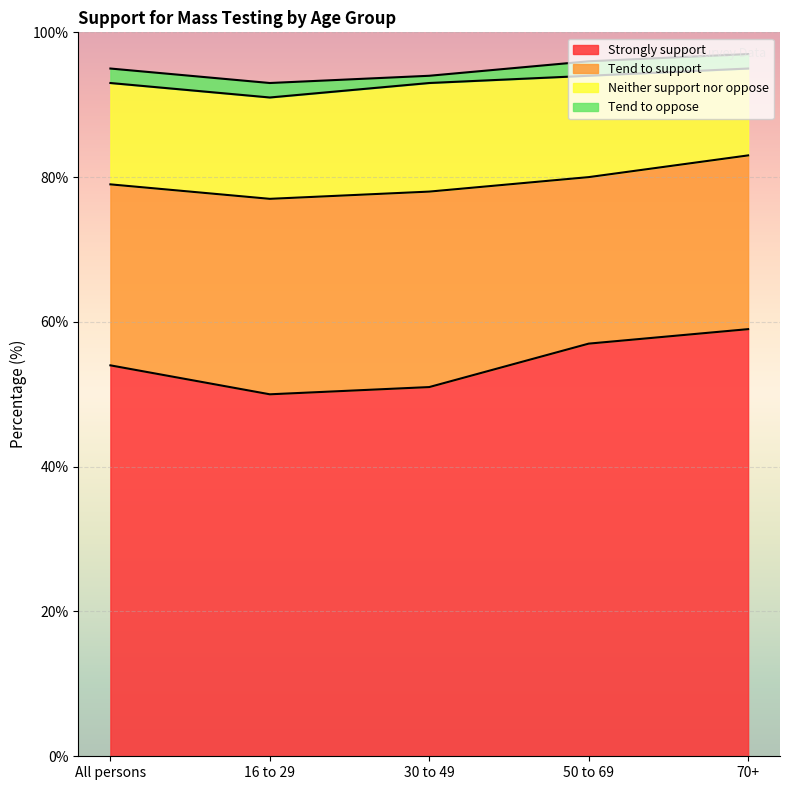

What is the greatest value displayed?

59